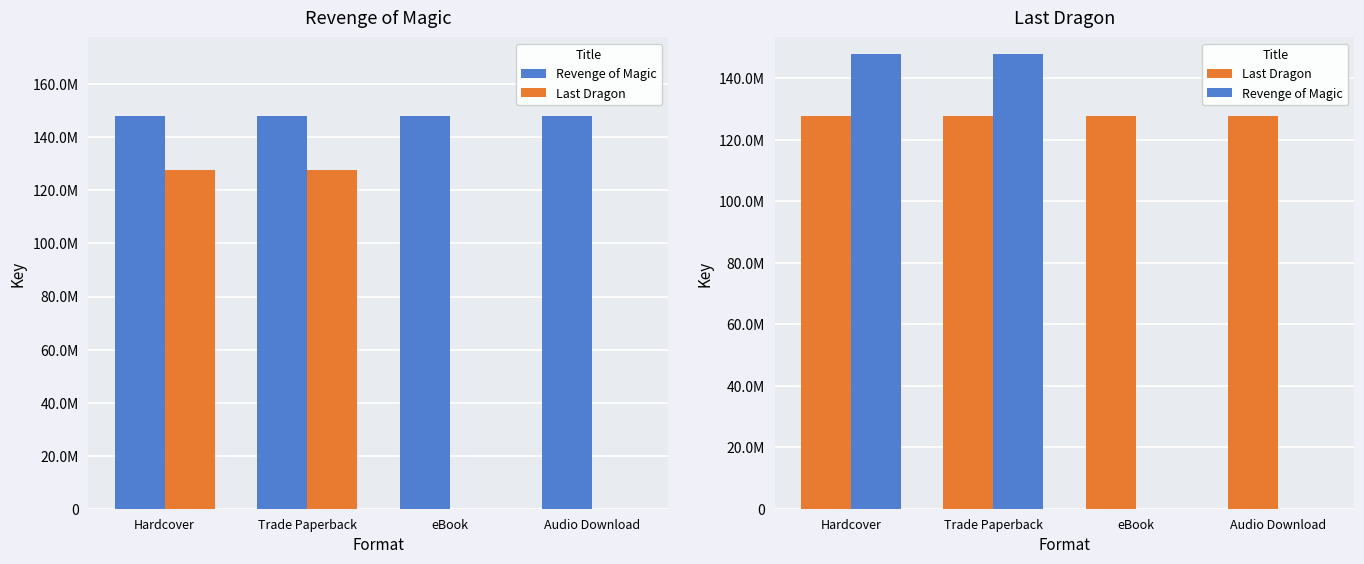

At which label does Last Dragon reach its peak?

Hardcover